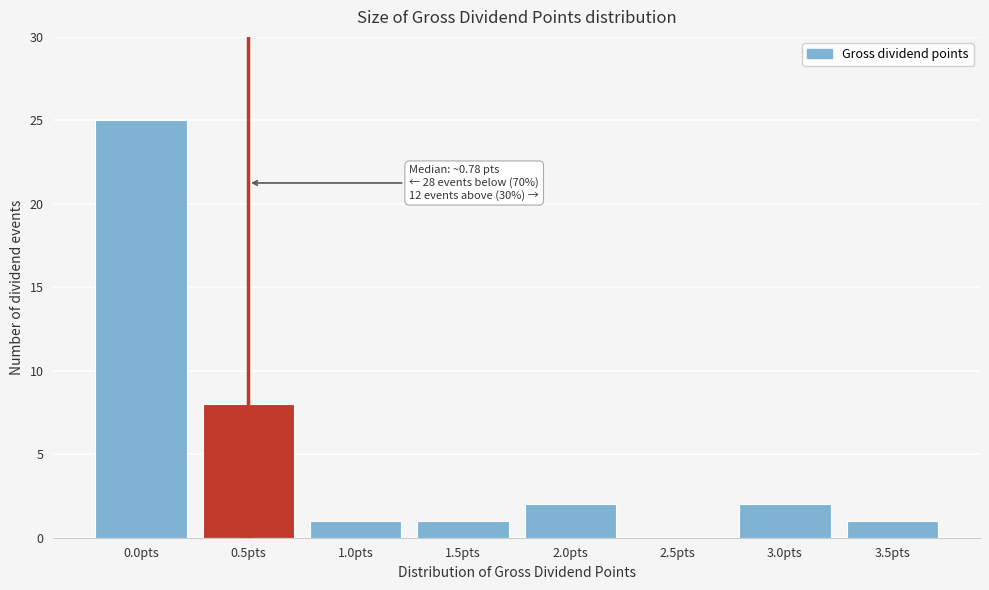

Reading right to left, what are all the values shown in this chart?

3.5pts=1	3.0pts=2	2.5pts=0	2.0pts=2	1.5pts=1	1.0pts=1	0.5pts=8	0.0pts=25